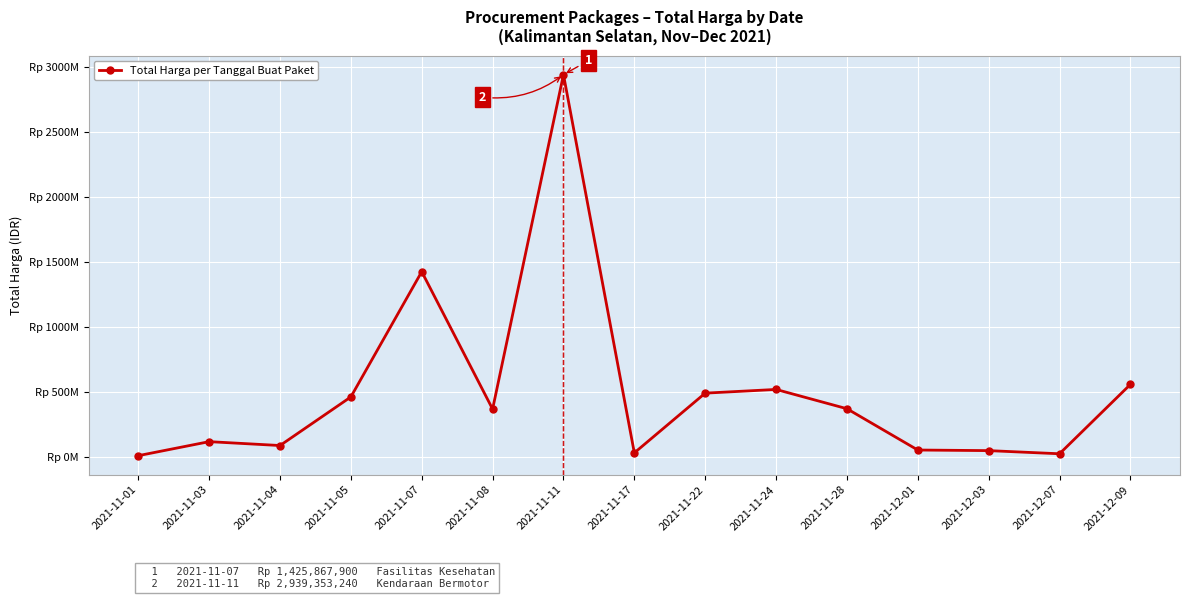

Is it true that the value at 2021-11-07 is 1425867900?

True